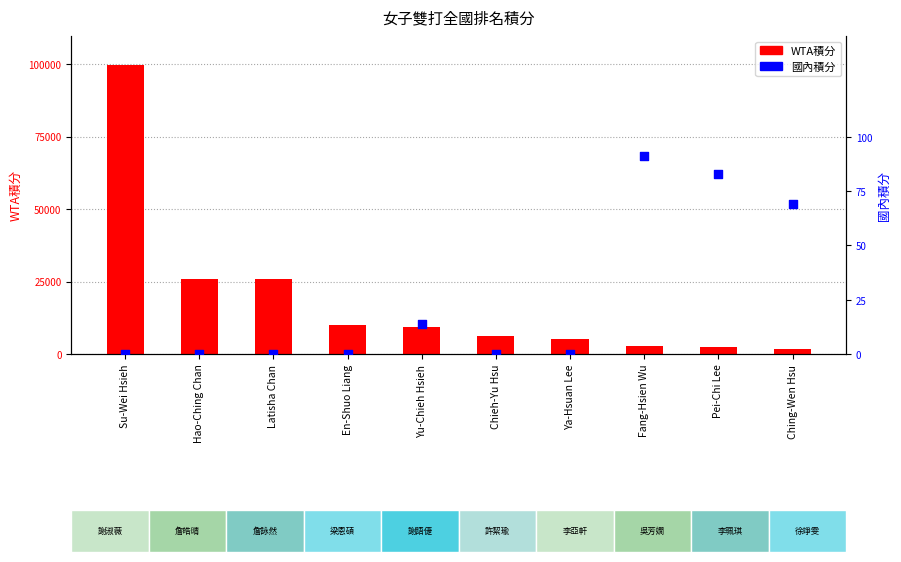

What is the total value across all series at Chieh-Yu Hsu?

6100